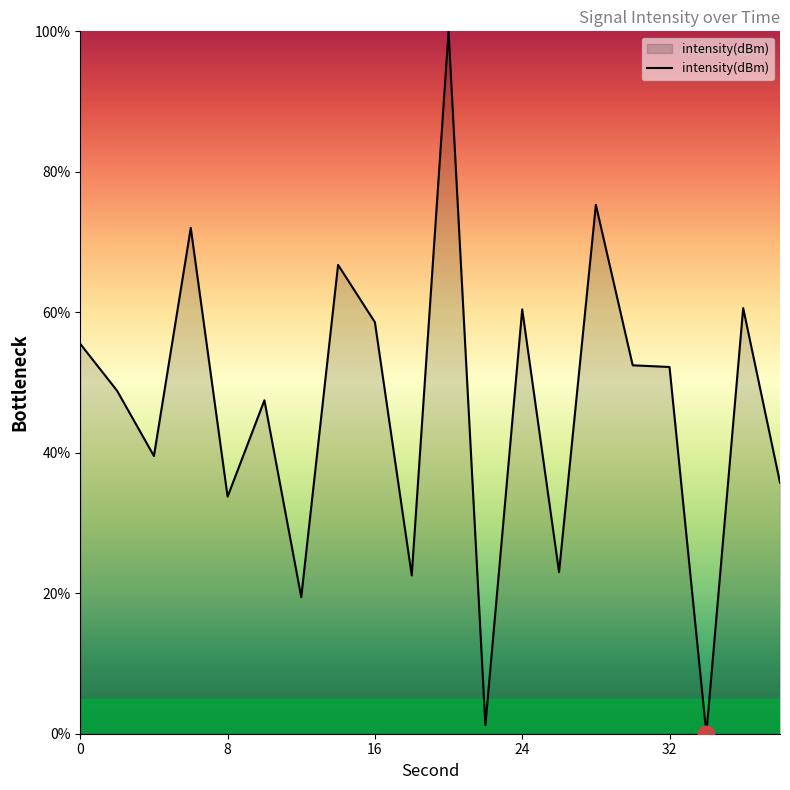

What is the greatest value displayed?

100.0